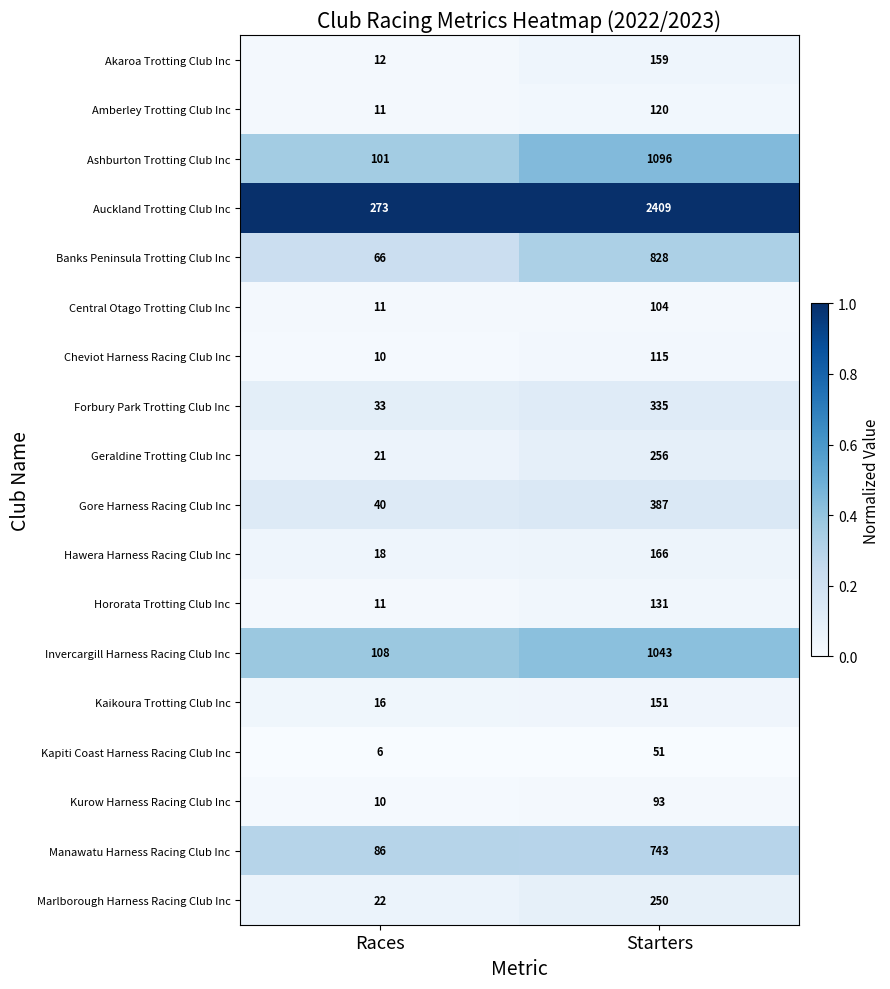

Which series has the largest total across all categories?

Auckland Trotting Club Inc